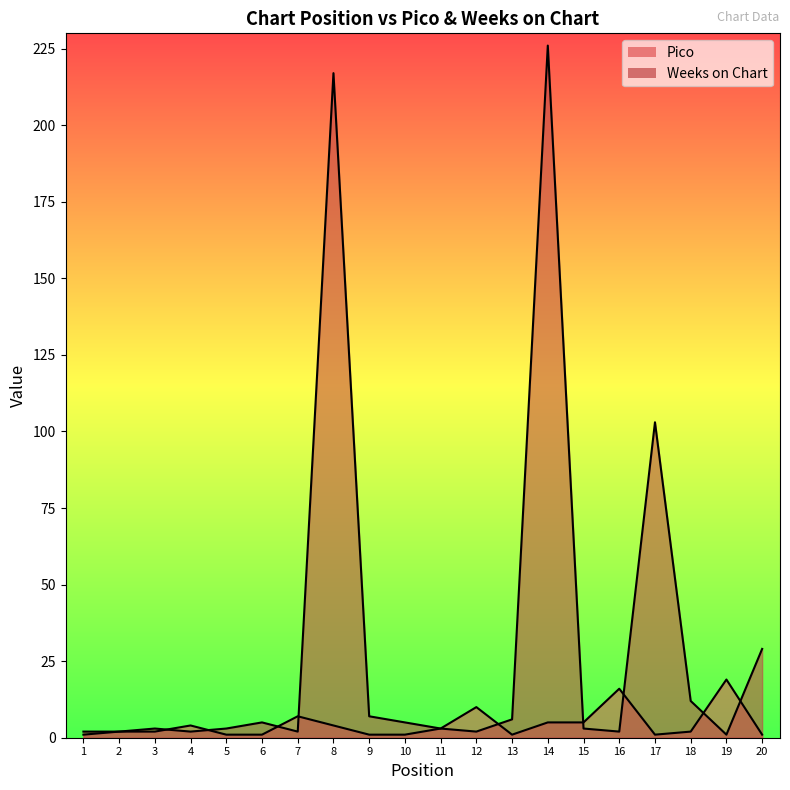

What is the sum of the Weeks on Chart values at 13 and 20?

35